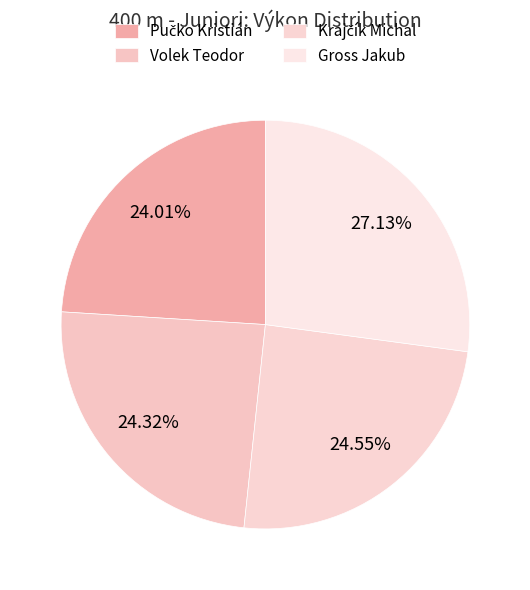

True or false: Volek Teodor accounts for 24% of the total.

True